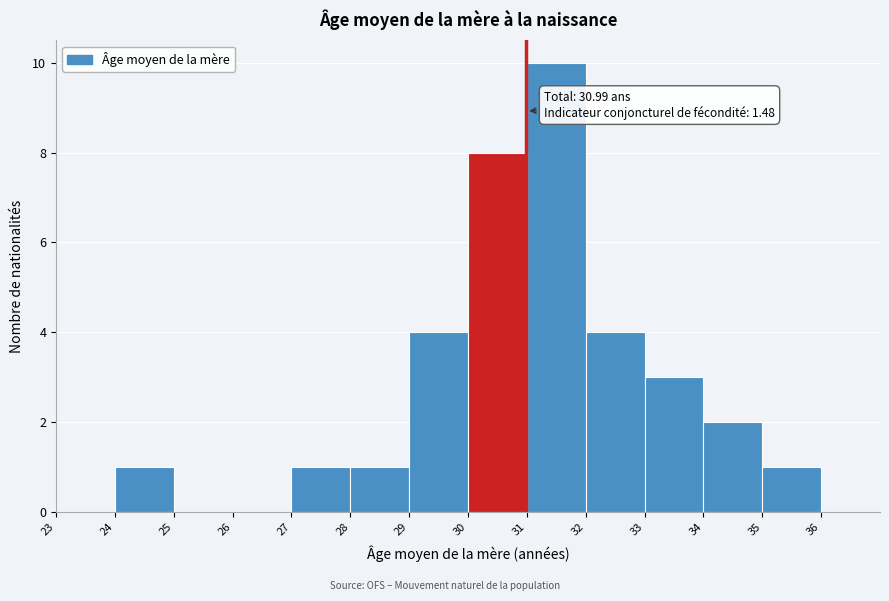

Which range on the x-axis has the tallest bar?

31 to 32